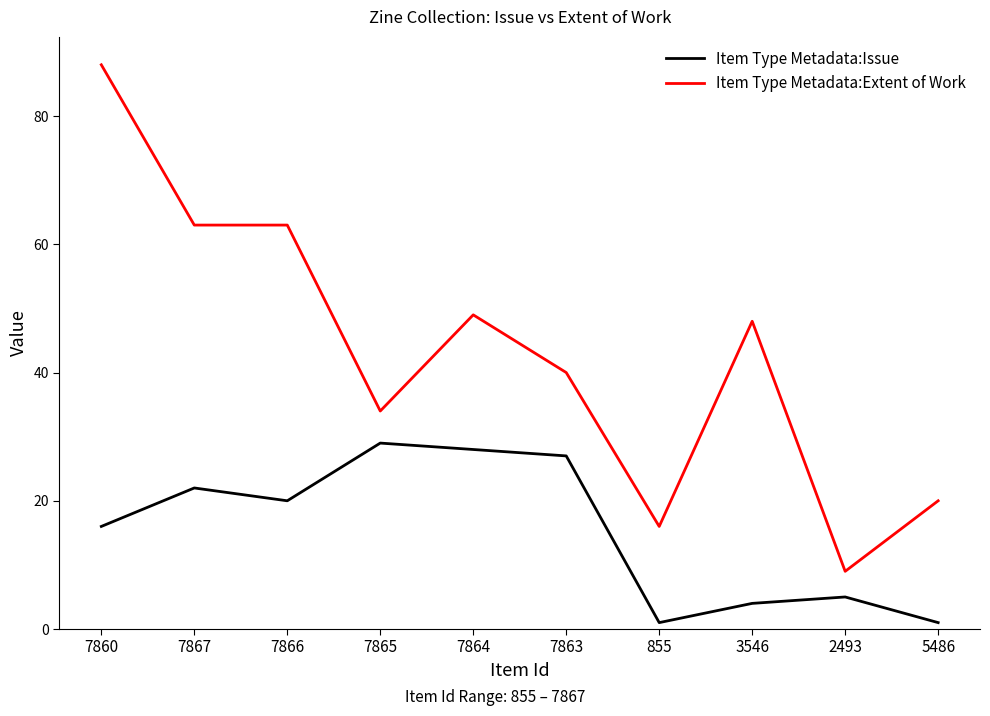

Which category has the highest value in the Item Type Metadata:Extent of Work series?

7860